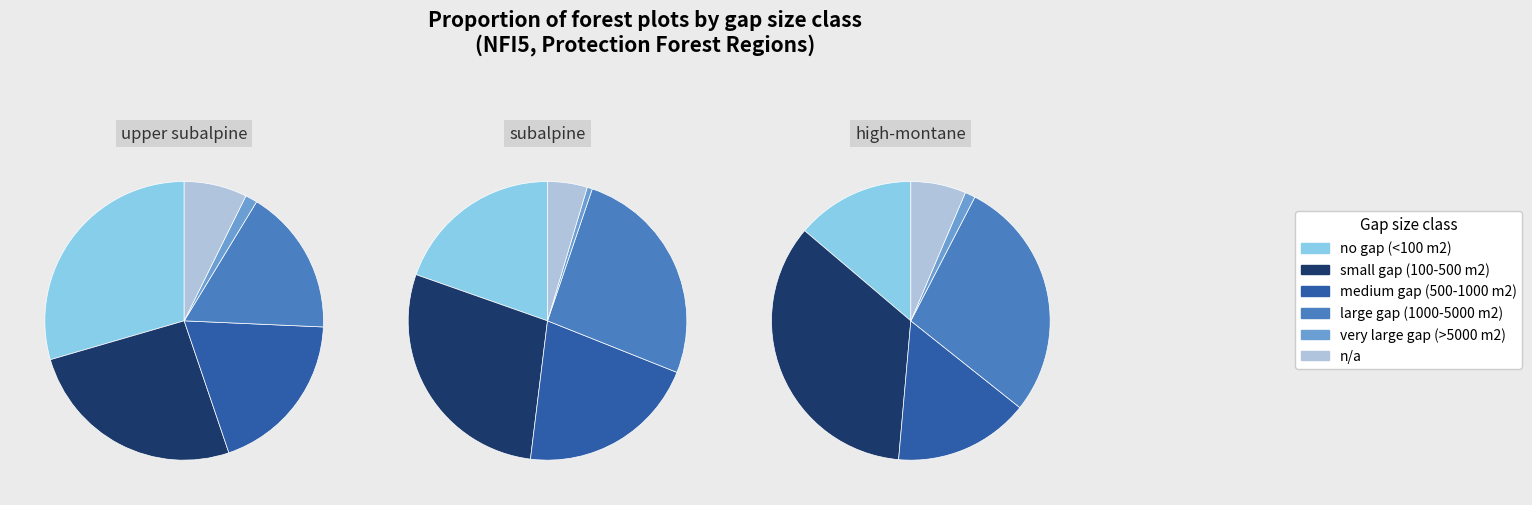

What is the total percentage of 1 and 3?

31.2%